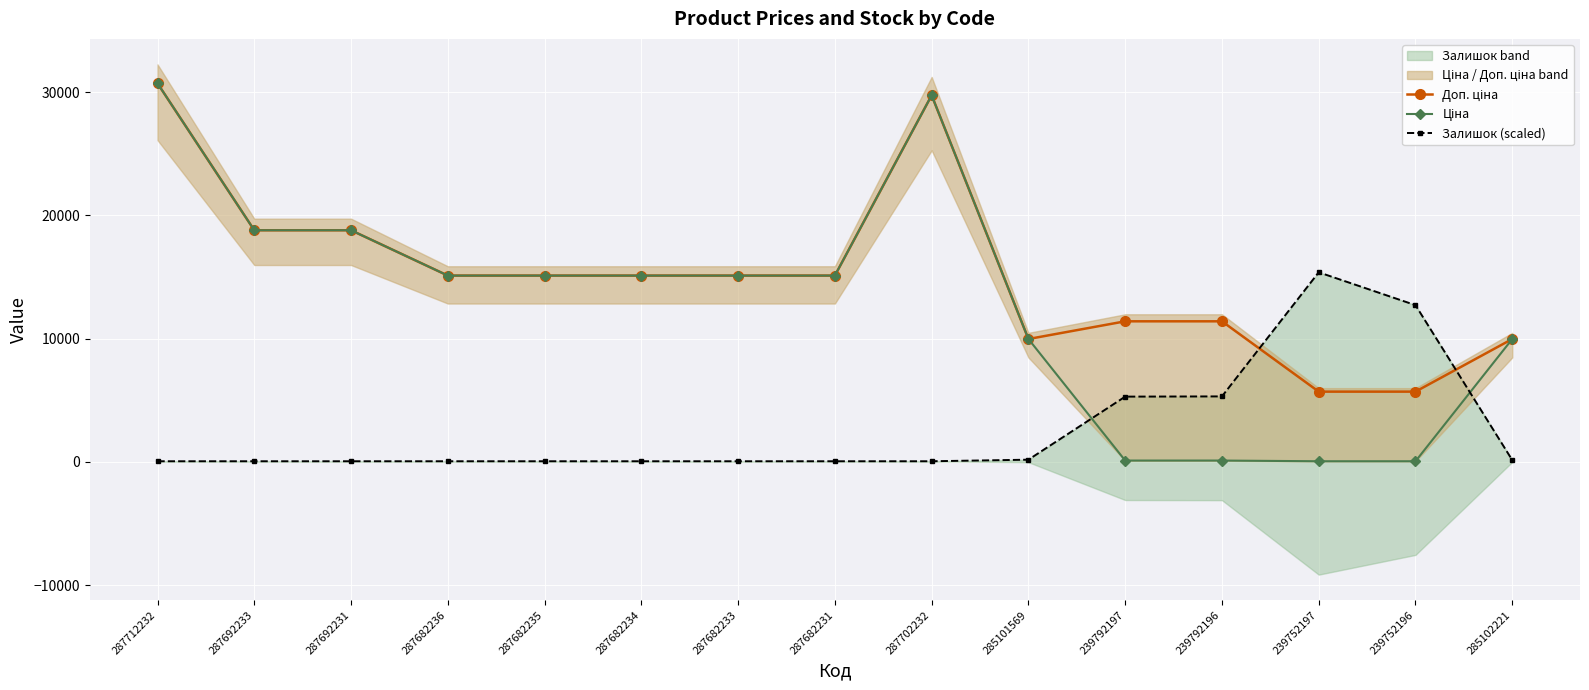

Reading left to right, transcribe all the data shown in this chart.

Доп. ціна: 287712232=30717.1	287692233=18796.8	287692231=18796.8	287682236=15120.0	287682235=15120.0	287682234=15120.0	287682233=15120.0	287682231=15120.0	287702232=29747.2	285101569=9975.0	239792197=11410.0	239792196=11410.0	239752197=5705.0	239752196=5705.0	285102221=9975.0
Ціна: 287712232=30717.1	287692233=18796.8	287692231=18796.8	287682236=15120.0	287682235=15120.0	287682234=15120.0	287682233=15120.0	287682231=15120.0	287702232=29747.2	285101569=9975.0	239792197=114.1	239792196=114.1	239752197=57.0	239752196=57.0	285102221=9975.0
Залишок (scaled): 287712232=57.0	287692233=57.0	287692231=57.0	287682236=57.0	287682235=57.0	287682234=57.0	287682233=57.0	287682231=57.0	287702232=57.0	285101569=184.0	239792197=5300.1	239792196=5318.2	239752197=15387.1	239752196=12720.2	285102221=147.8